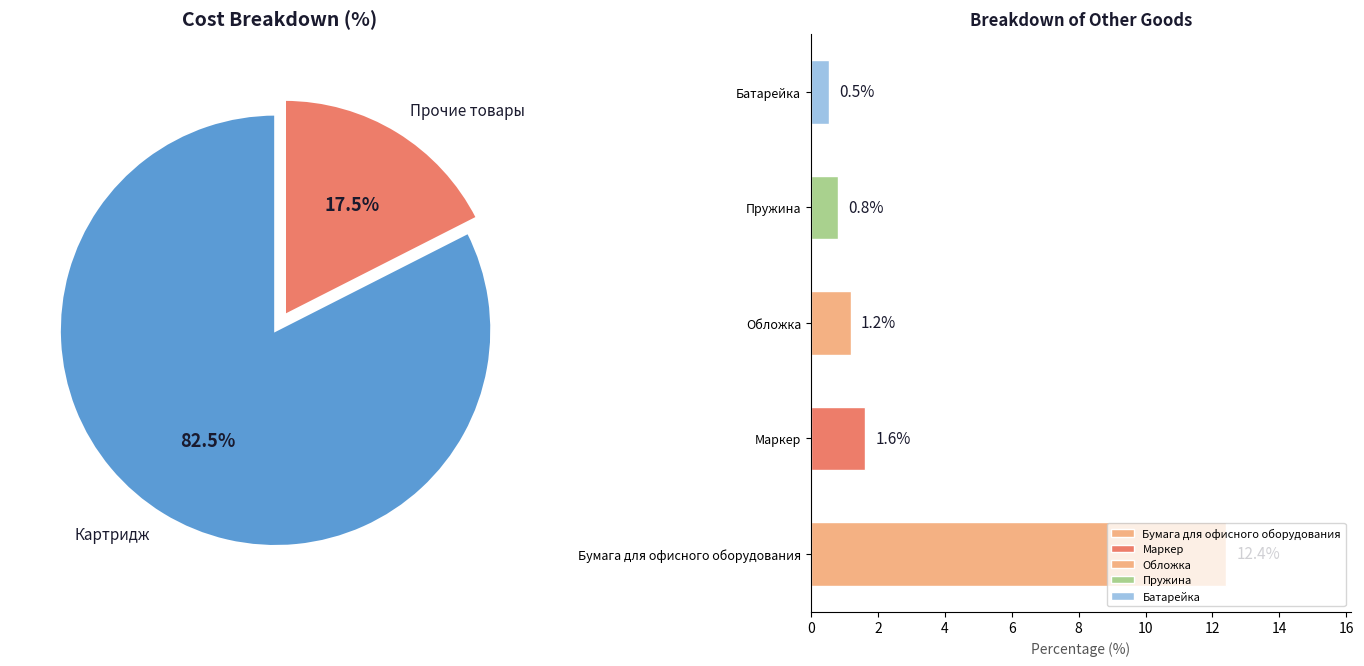

What is the majority slice?

Картридж